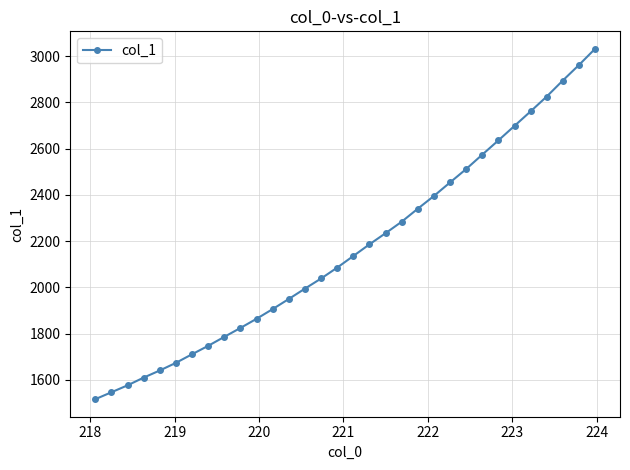

What is the maximum value shown in the chart?

3032.2